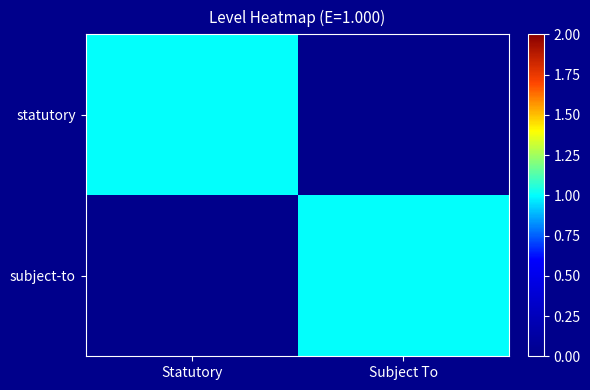

Which has a higher value, Statutory or Subject To?

Statutory